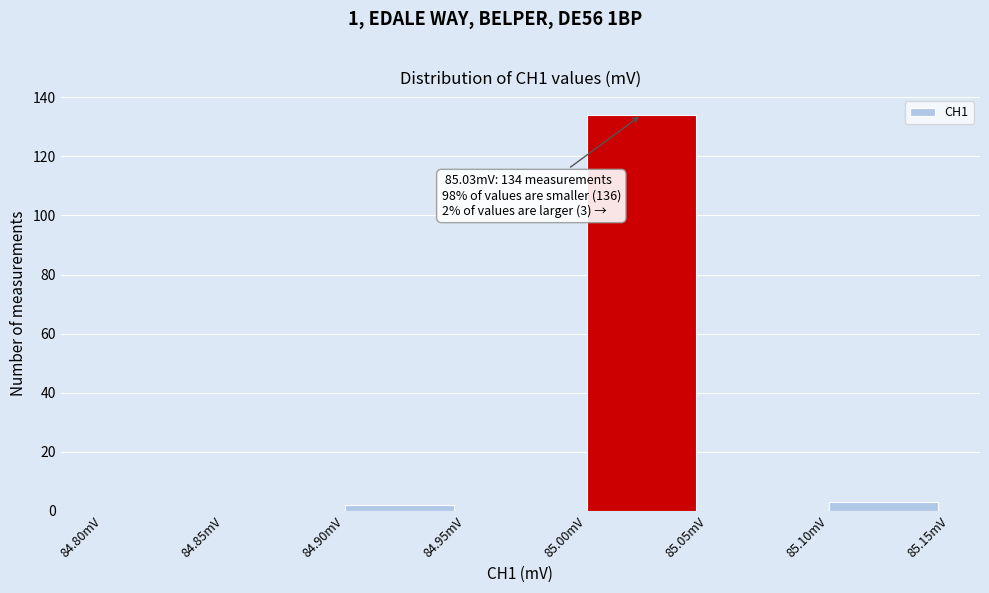

Over which range of the x-axis is the bar tallest?

85.00 to 85.05